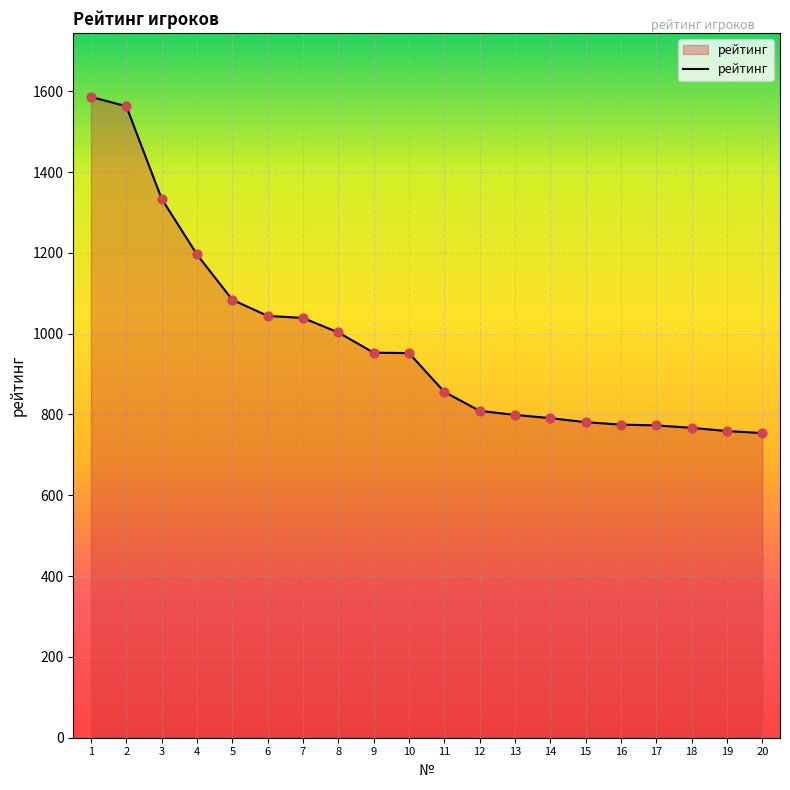

Approximately how many times larger is the value at 19 compared to 18?

1.0